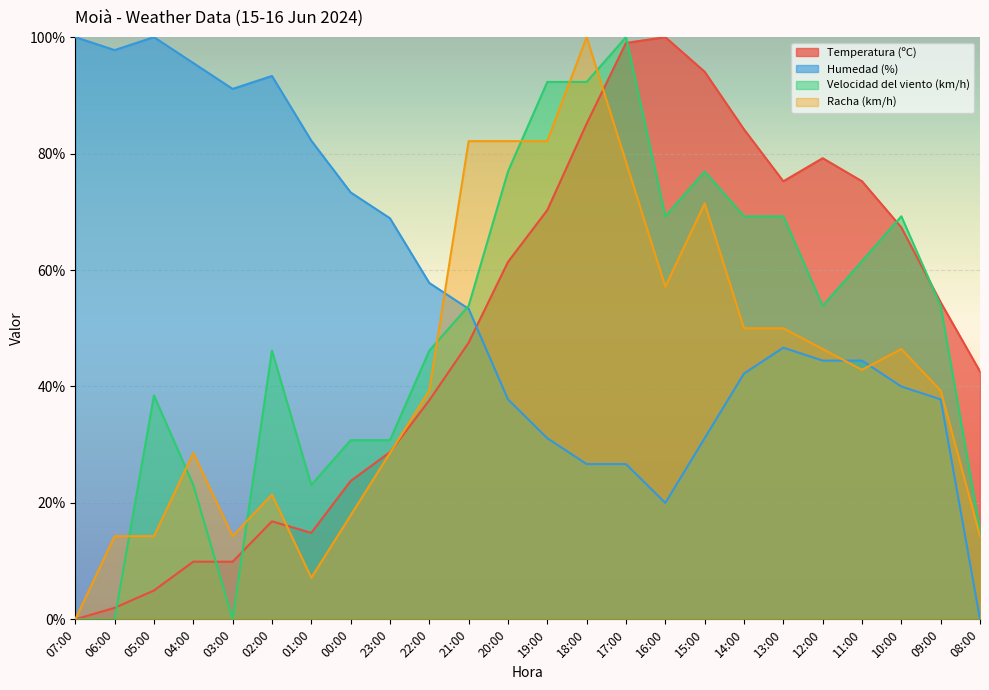

True or false: Temperatura (ºC) has a value of 10.9 at 00:00.

False